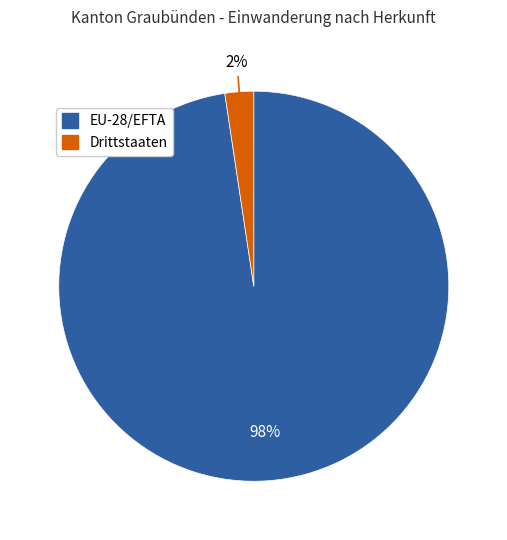

Which category has the biggest portion of the pie?

EU-28/EFTA